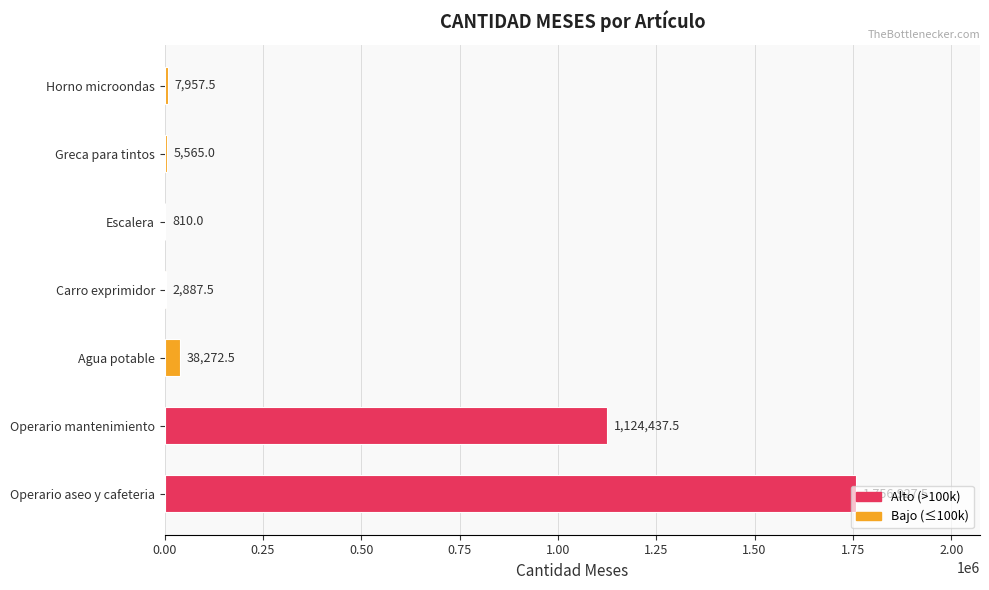

What is the sum of all values?

2936857.5